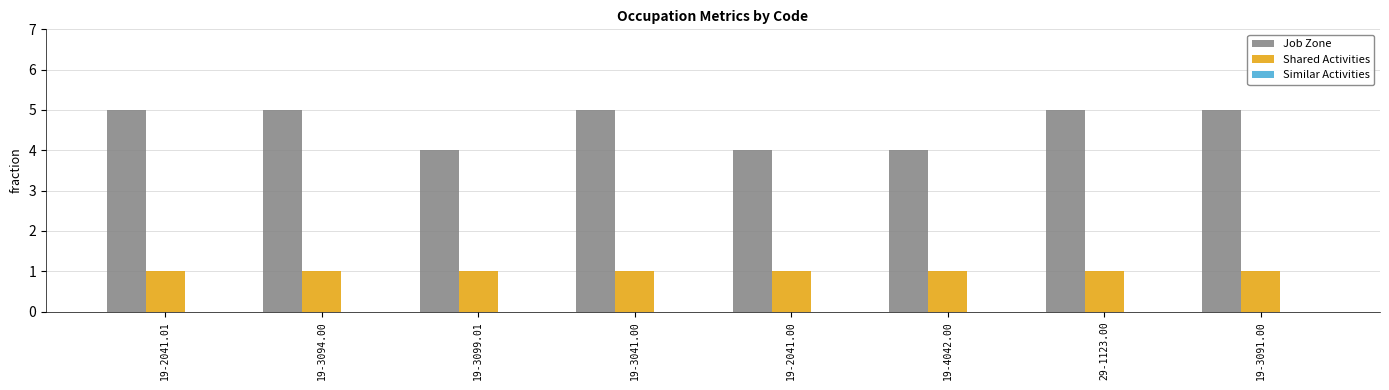

What is the maximum value shown in the chart?

5